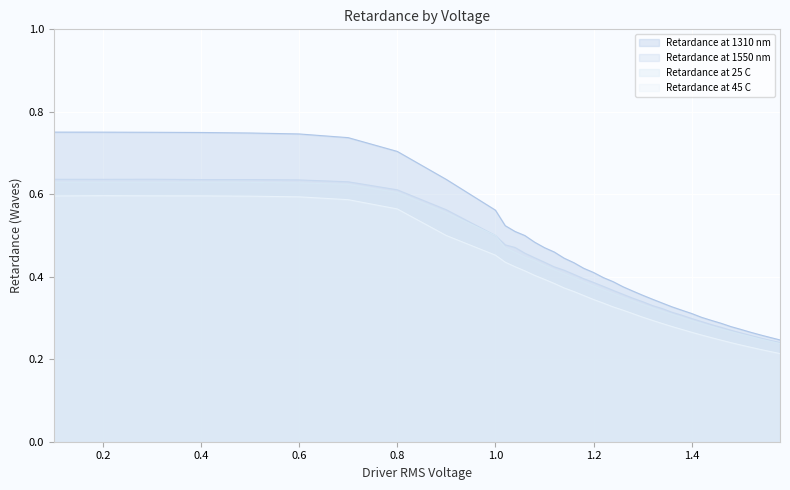

What is the total value across all series at 0.4?

2.6